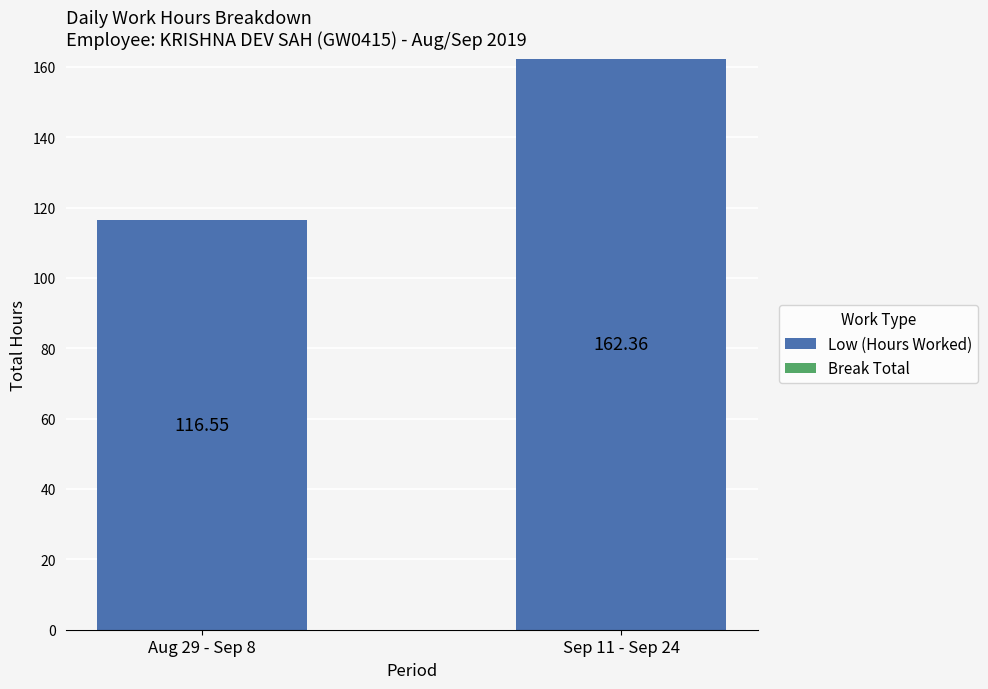

List the labels in order of value, smallest first.

Aug 29 - Sep 8, Sep 11 - Sep 24